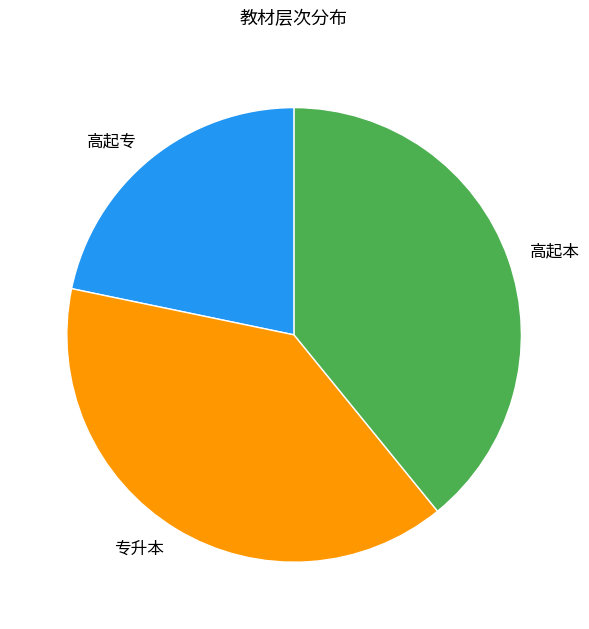

Do 高起本 and 专升本 together represent more than half of the pie?

Yes